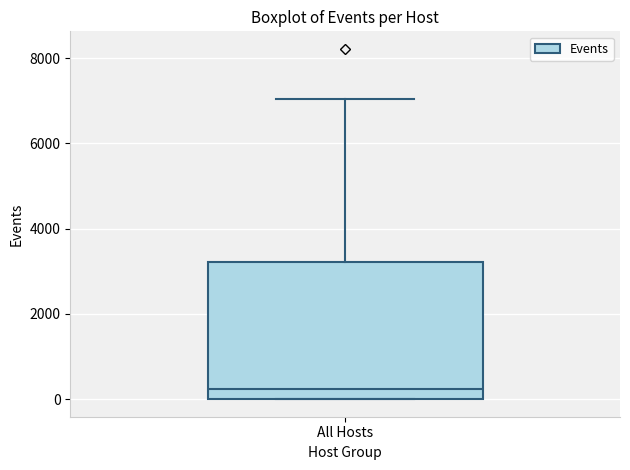

Where is the upper edge of the box for All Hosts on the y-axis? The values are not printed on the chart, so give them approximately, as read against the axis.

3200